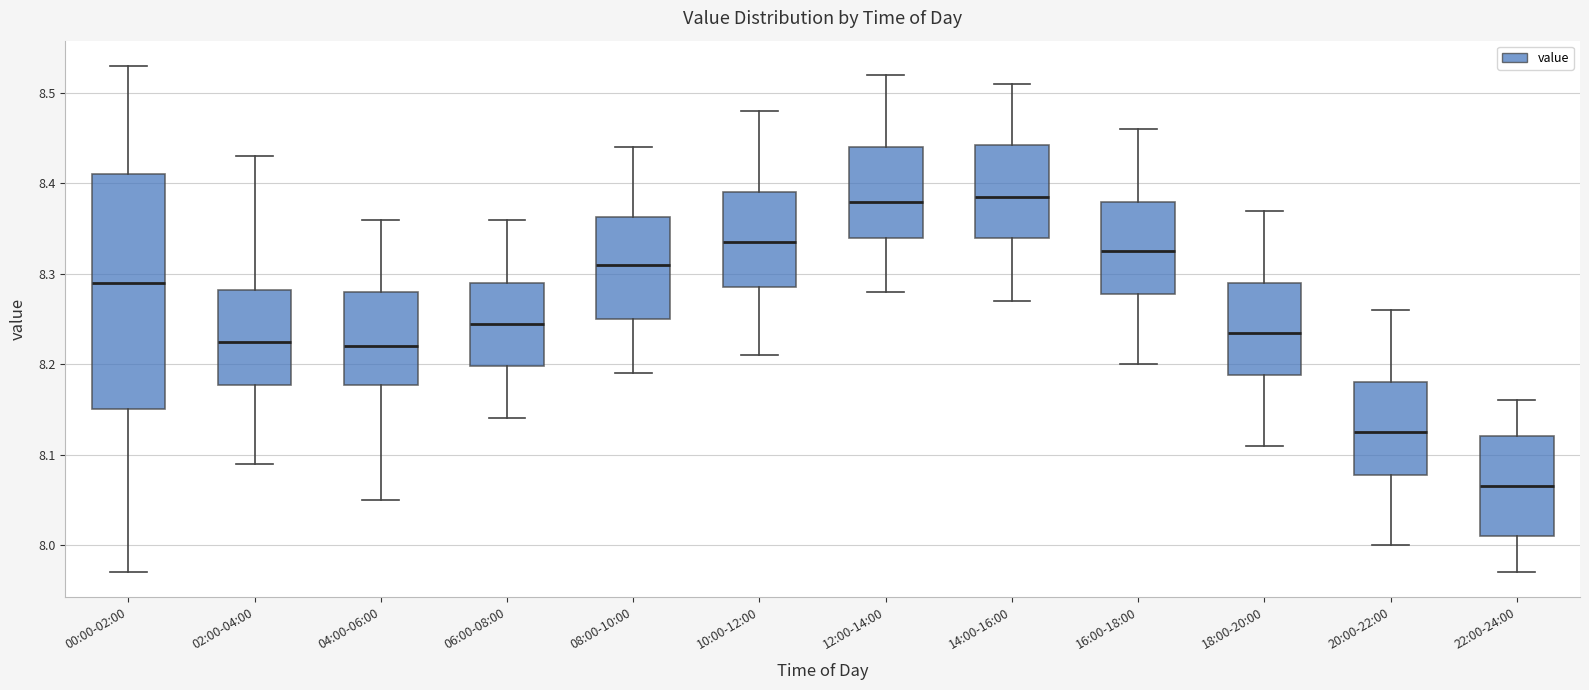

Where does the median line of the box for 16:00-18:00 sit on the y-axis? The values are not printed on the chart, so give them approximately, as read against the axis.

8.33